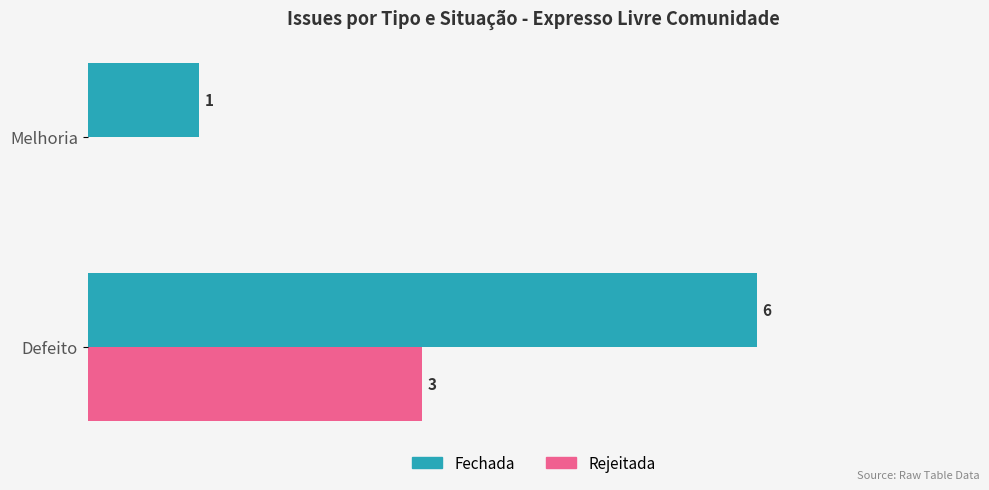

Between Defeito and Melhoria, which series saw the biggest shift?

Fechada